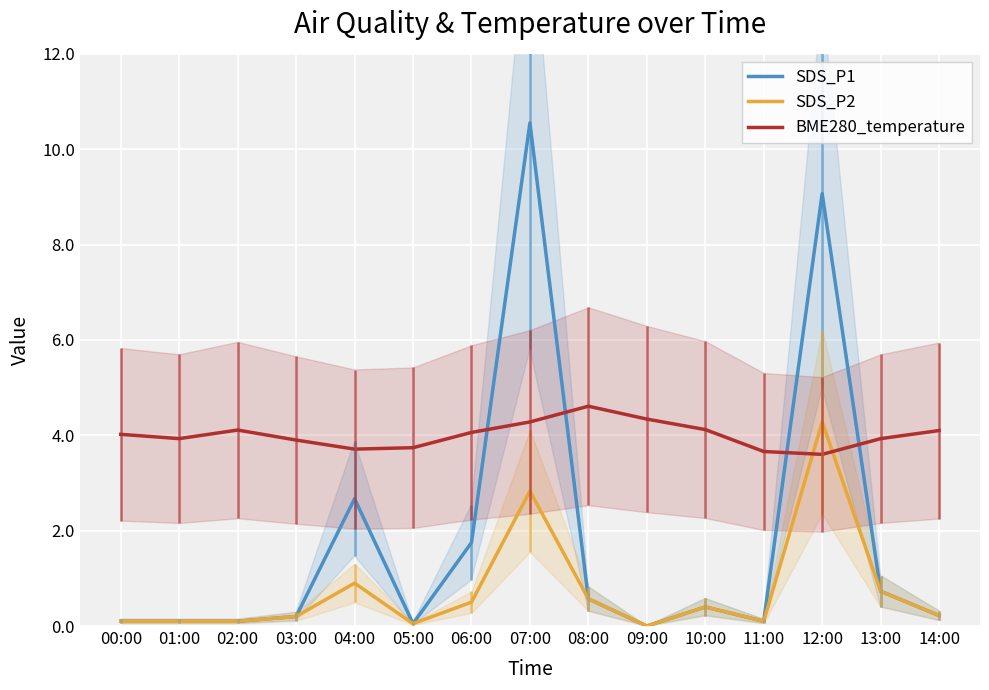

Which series changed the most between 07:00 and 10:00?

SDS_P1